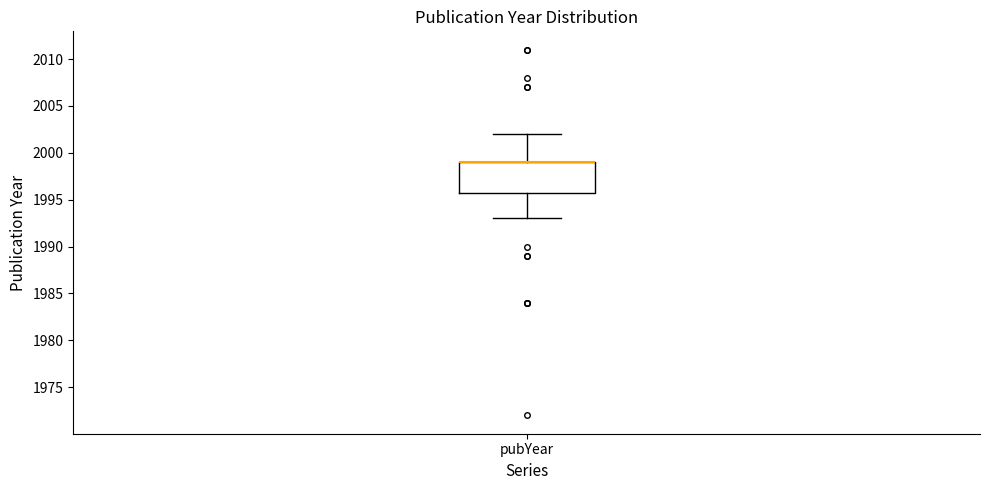

Where is the lower edge of the box for pubYear on the y-axis? The values are not printed on the chart, so give them approximately, as read against the axis.

1996